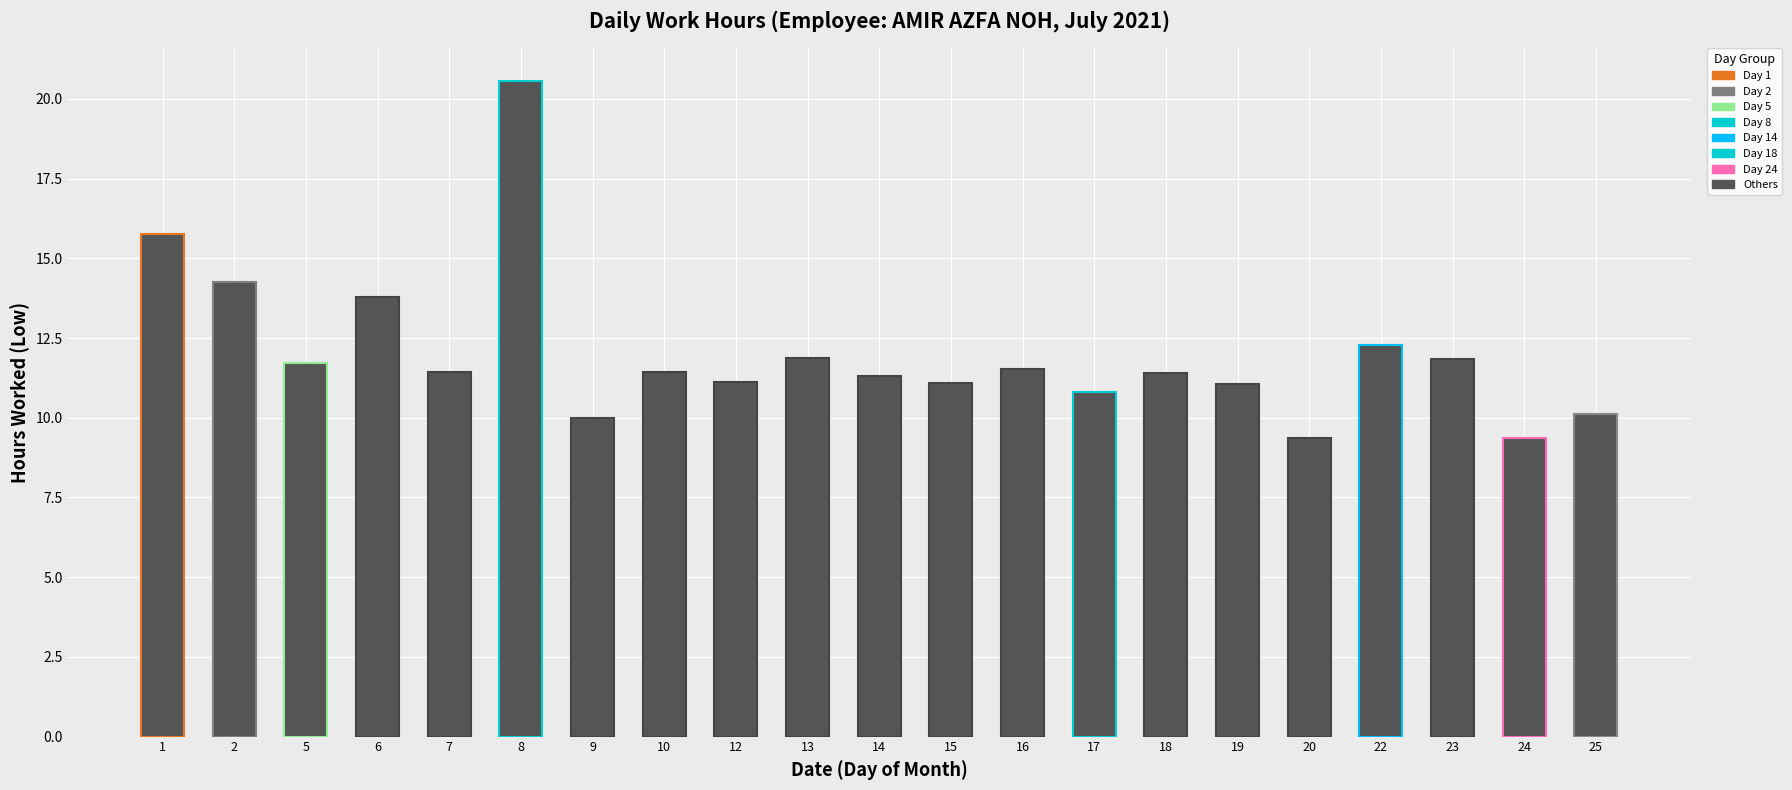

What is the difference between the maximum and minimum values?

11.2